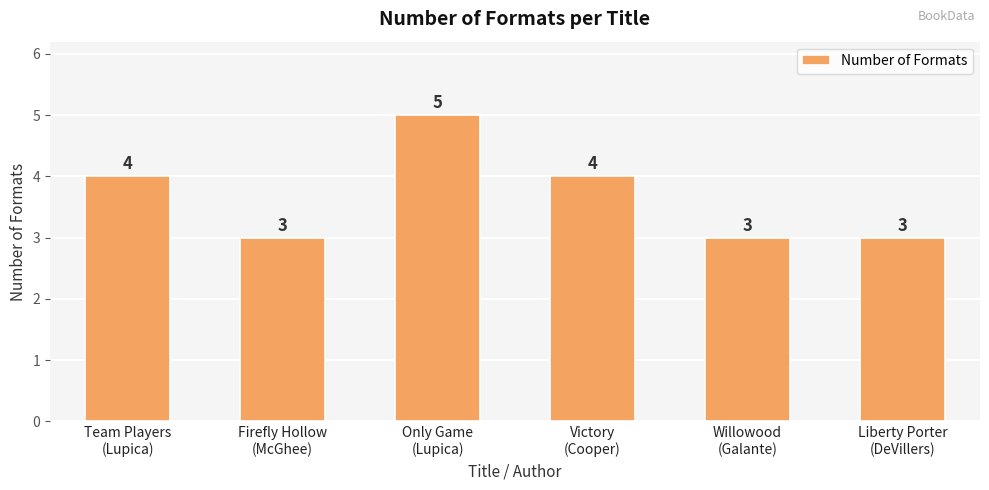

The value at Willowood
(Galante) is 1. True or false?

False